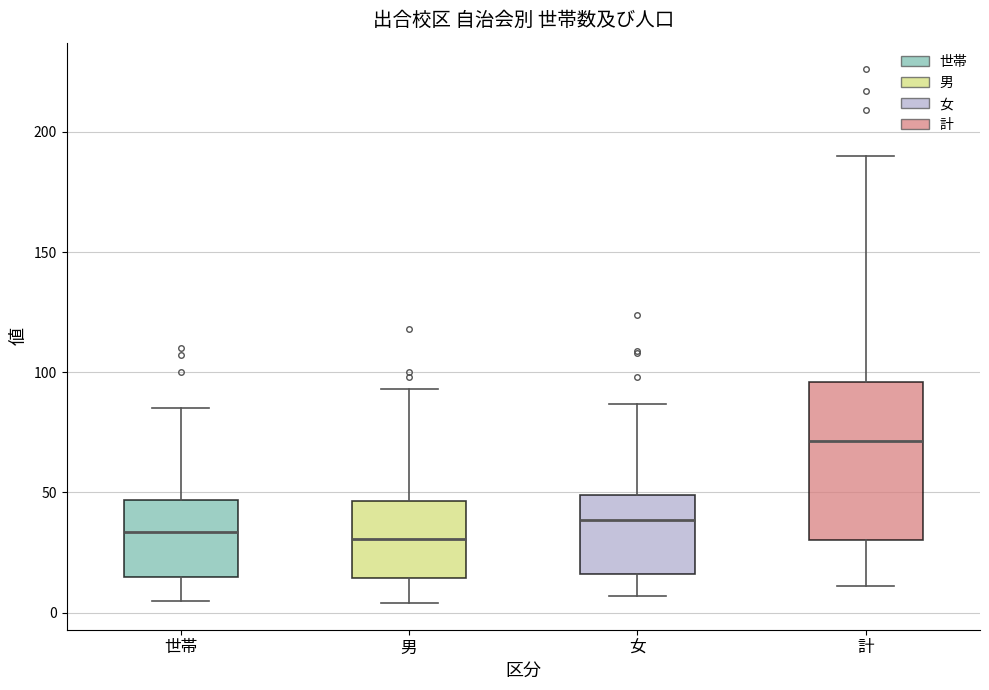

Comparing the boxes themselves (not the whiskers), which one is the tallest?

計